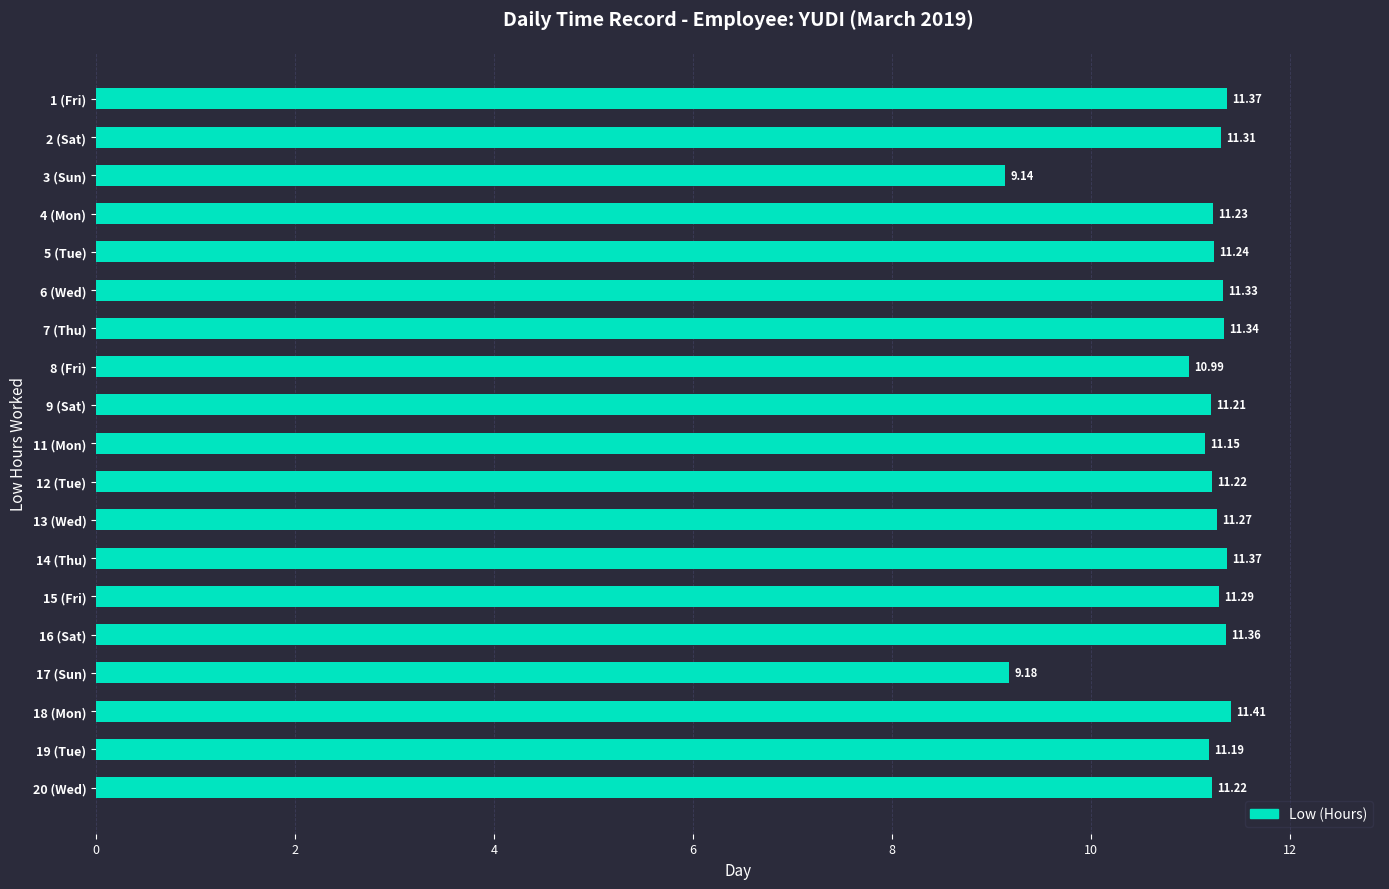

What is the sum of the values at 20 (Wed) and 5 (Tue)?

22.5